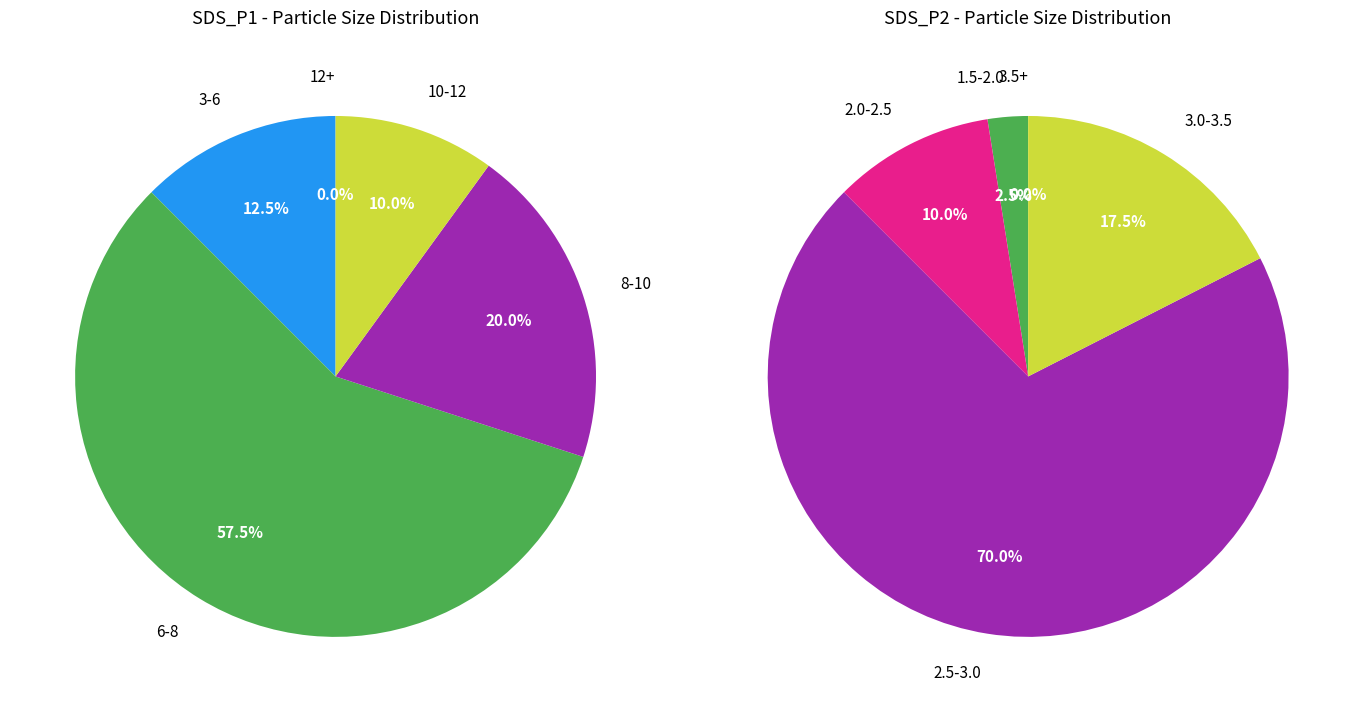

True or false: 31 accounts for 10% of the total.

False